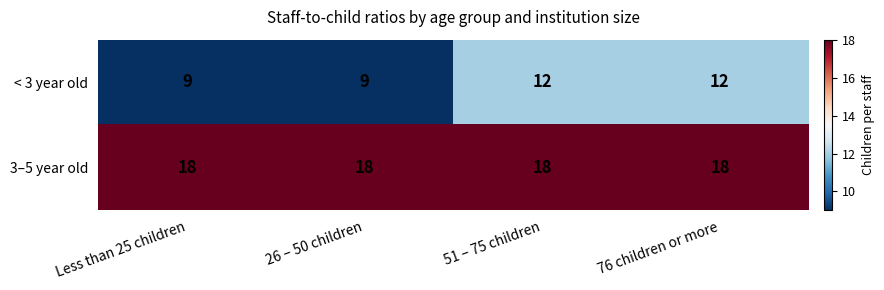

What is the sum of the 3–5 year old values at 76 children or more and 51 – 75 children?

36